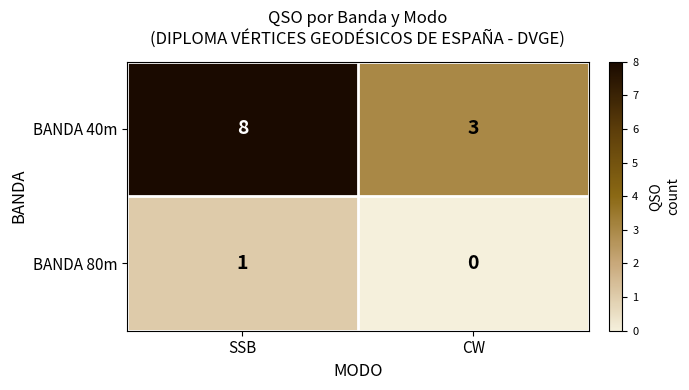

What is the total value across all series at CW?

3